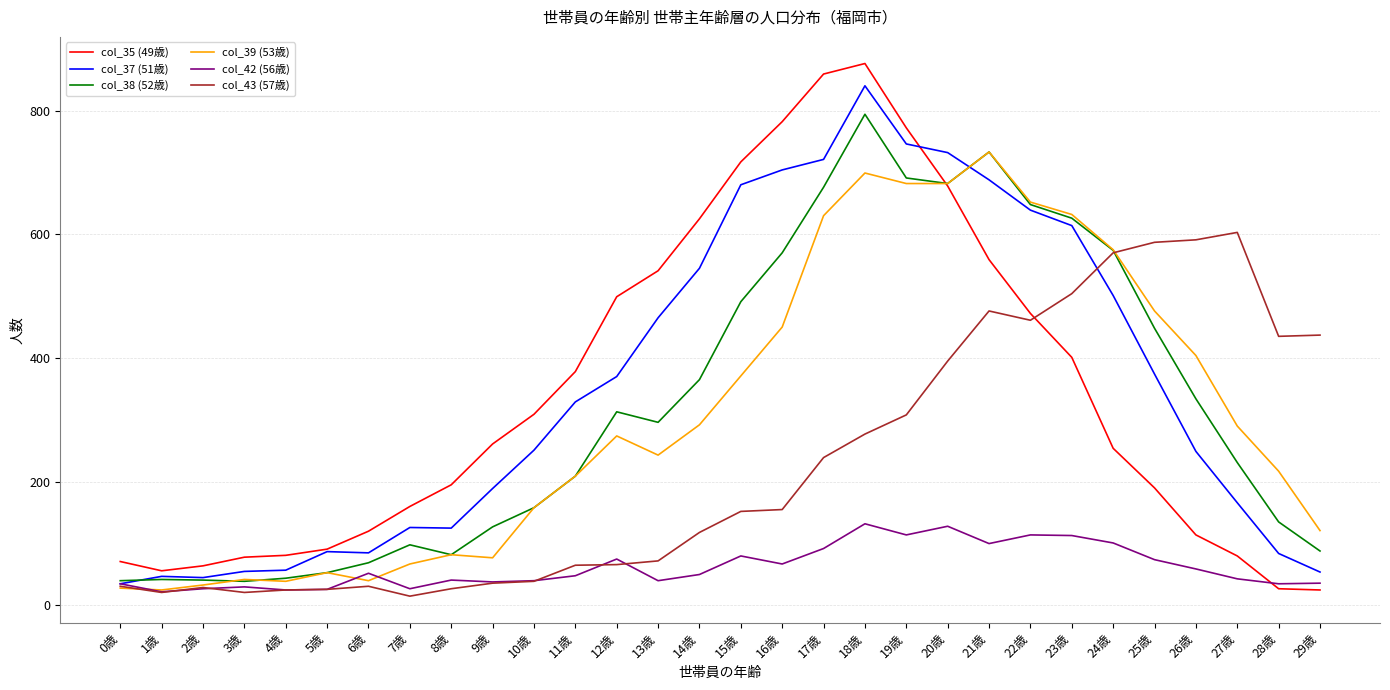

True or false: col_35 (49歳) and col_42 (56歳) intersect in this chart.

True